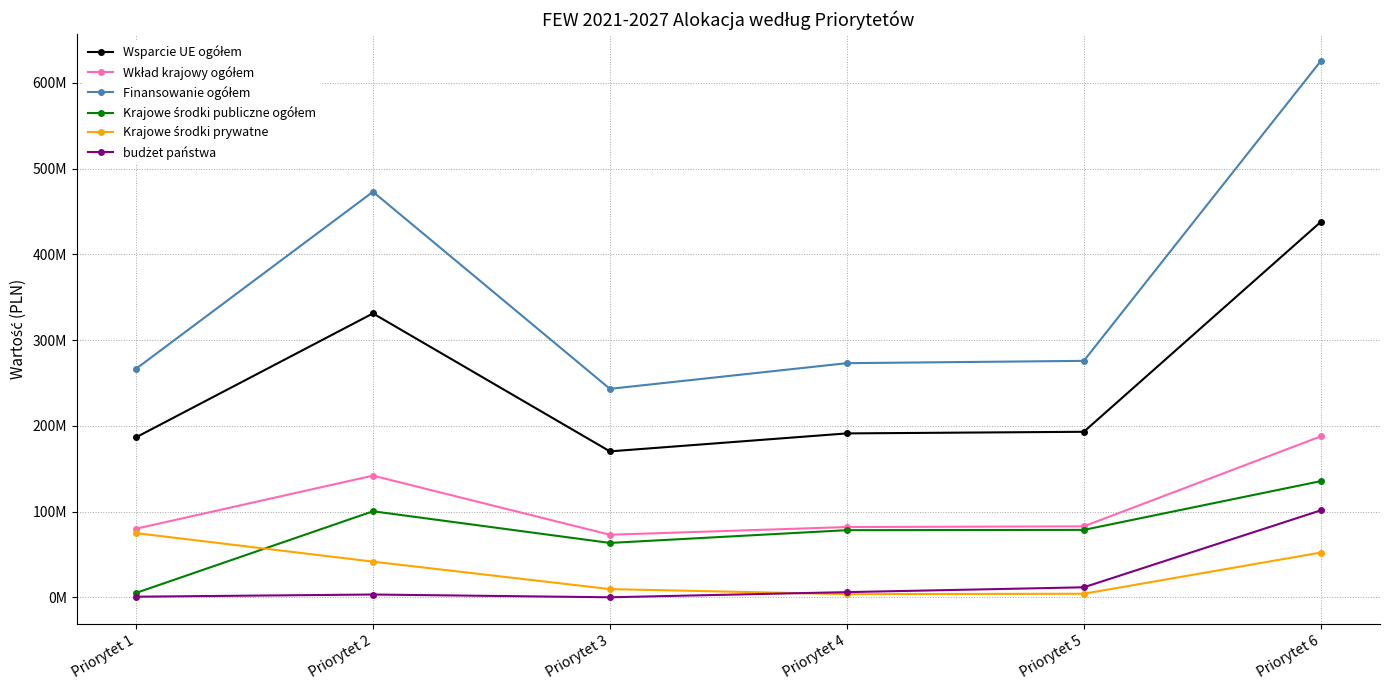

How many lines are shown in the chart?

6